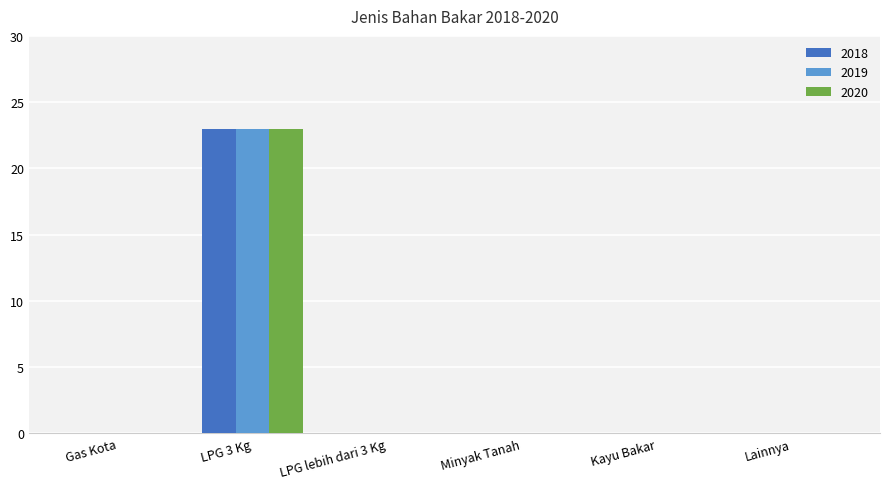

Is it true that 2018 equals -10 at Gas Kota?

False